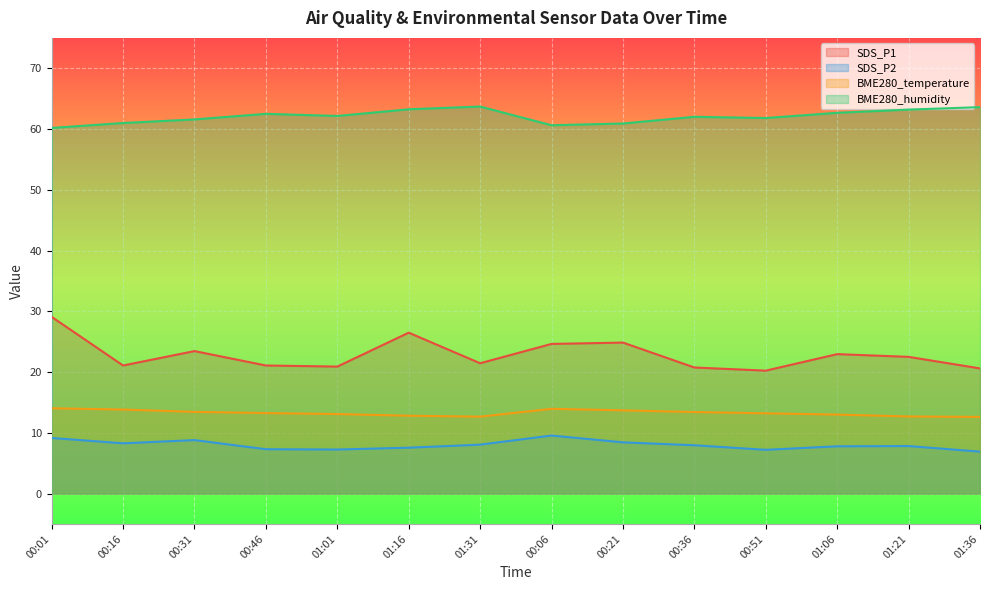

What is the difference between the highest and lowest values at 00:36?

54.1